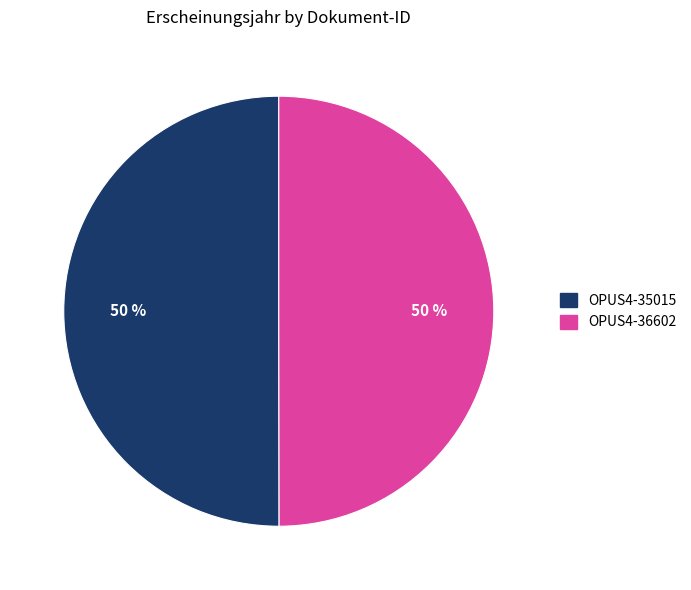

Is the sum of OPUS4-36602 and OPUS4-35015 greater than half?

Yes